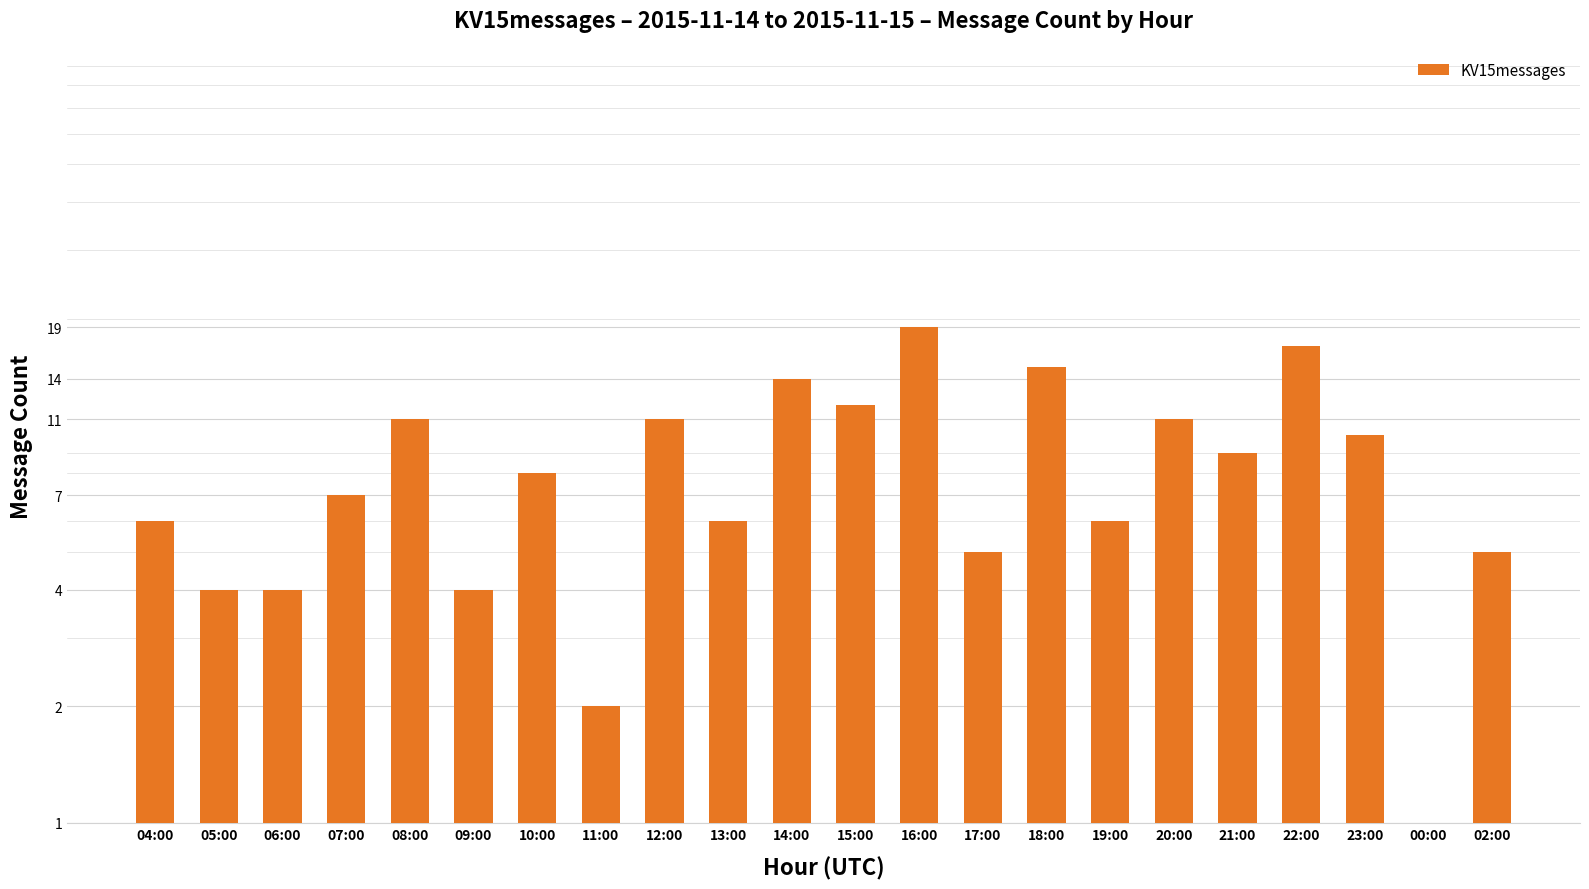

The chart shows a value of 11 at 20:00. True or false?

True